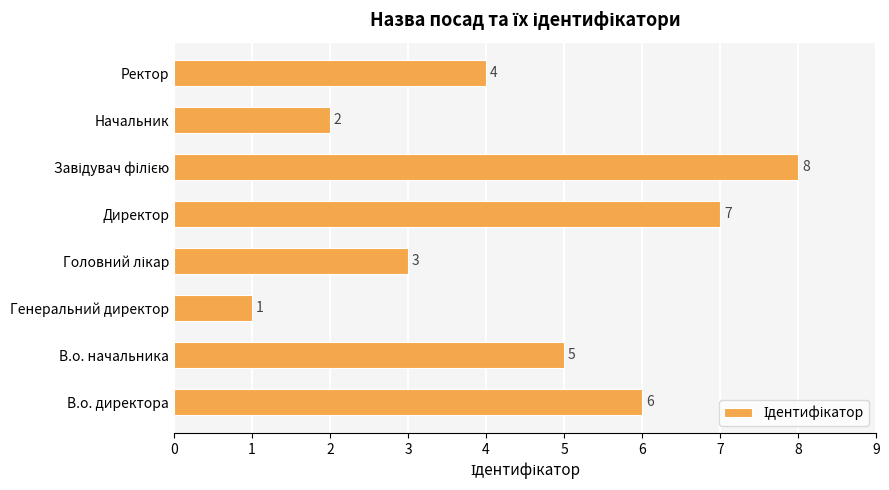

True or false: the data shows 7 at Директор.

True